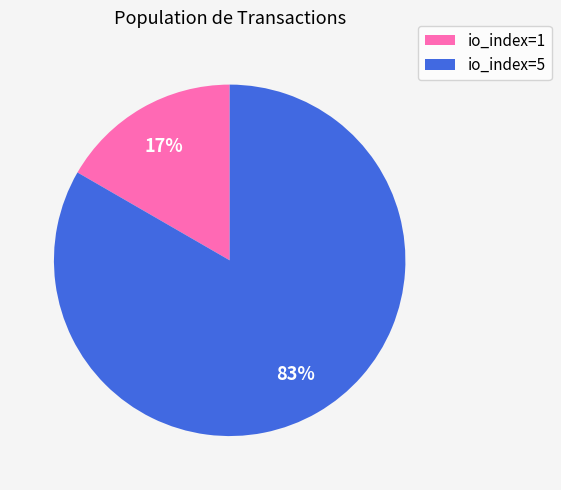

Which has a higher value, io_index=1 or io_index=5?

io_index=5